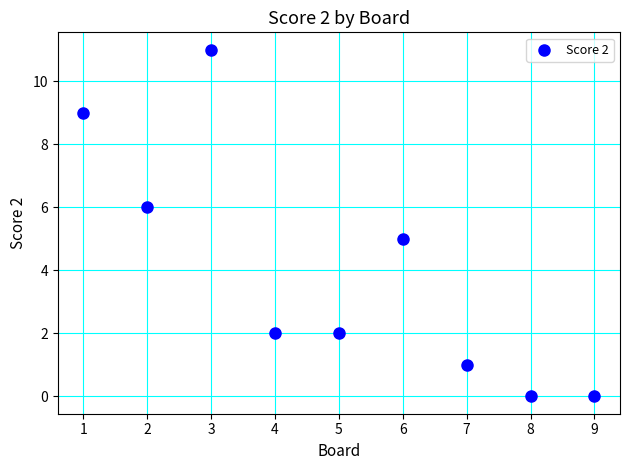

What is the average X value?

5